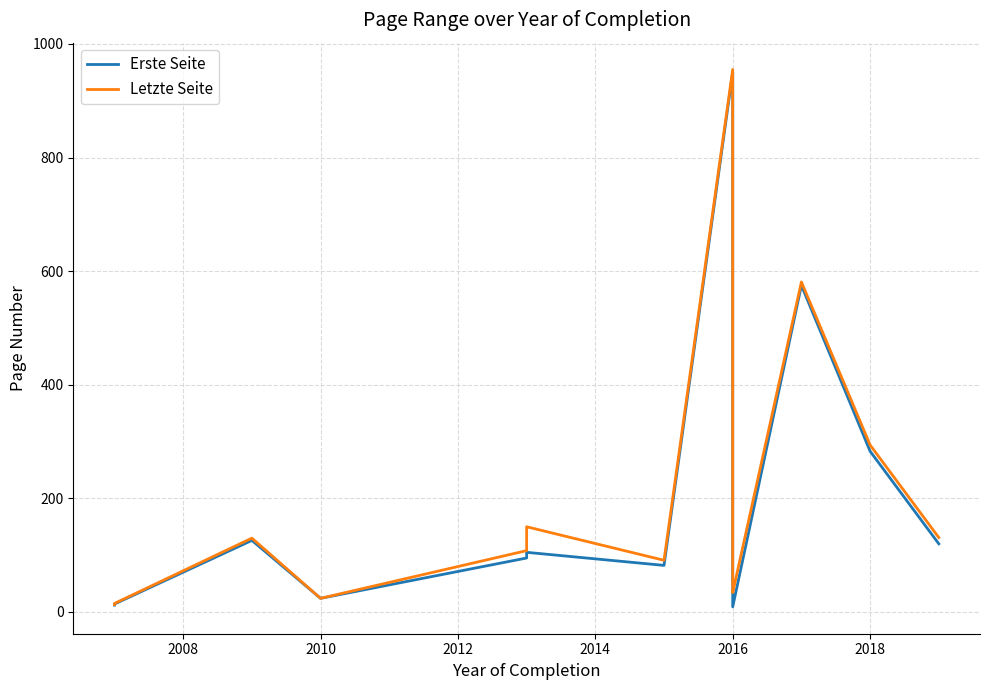

True or false: Erste Seite and Letzte Seite intersect in this chart.

False